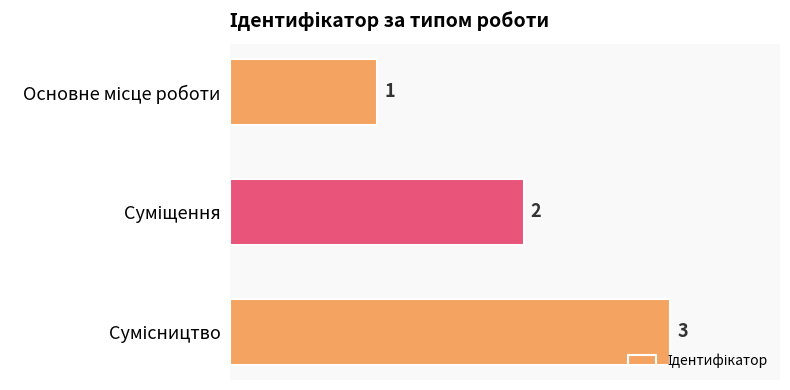

What is the maximum value shown in the chart?

3